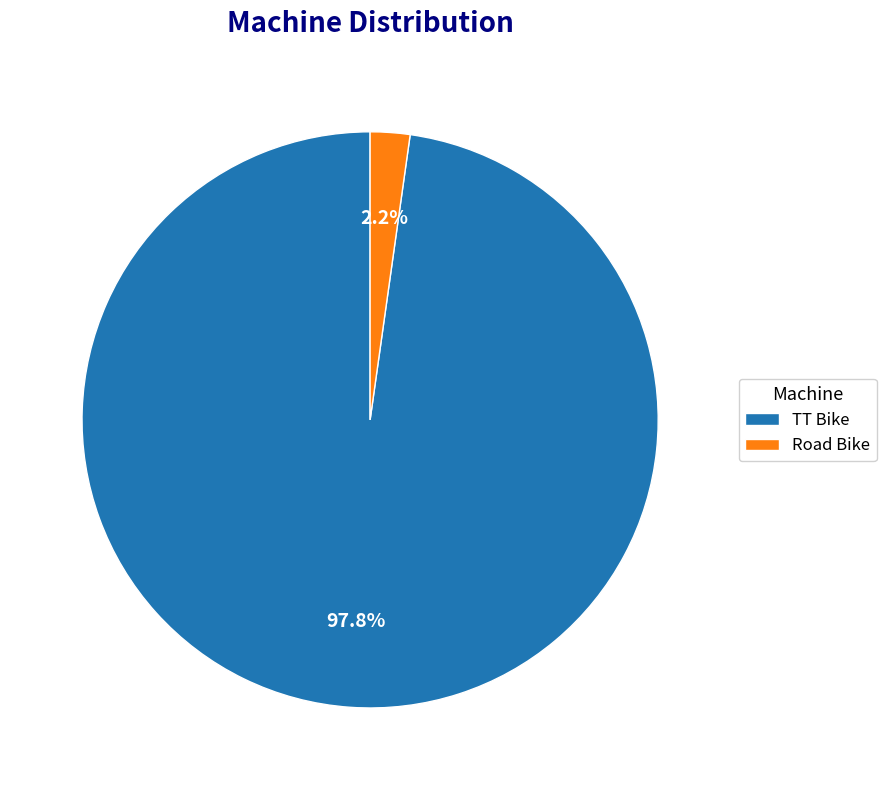

Is it true that TT Bike is 98% of the pie?

True